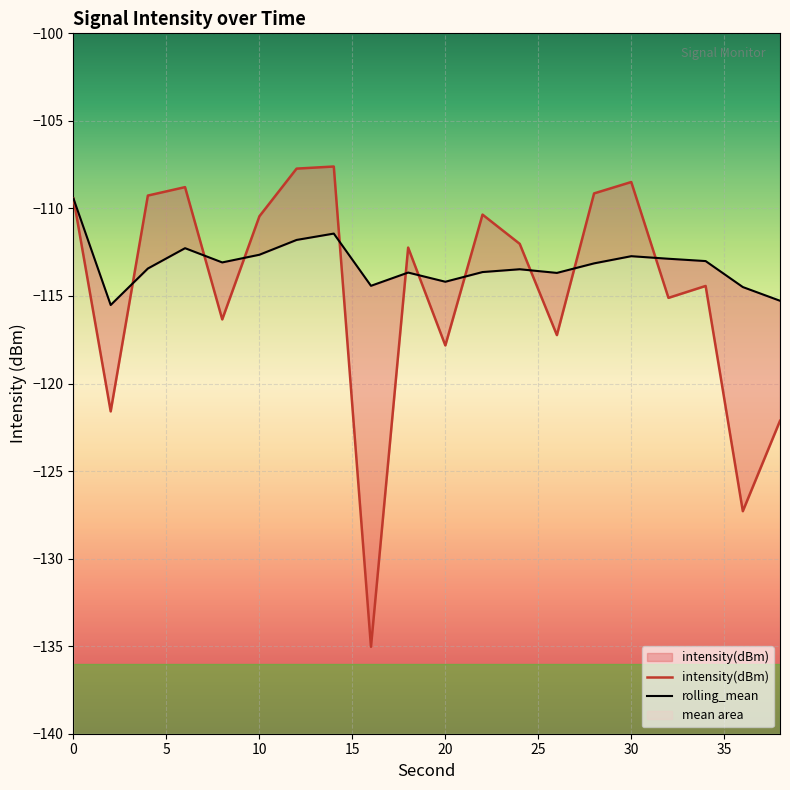

What is the spread (max minus min) of values at 12?

4.1